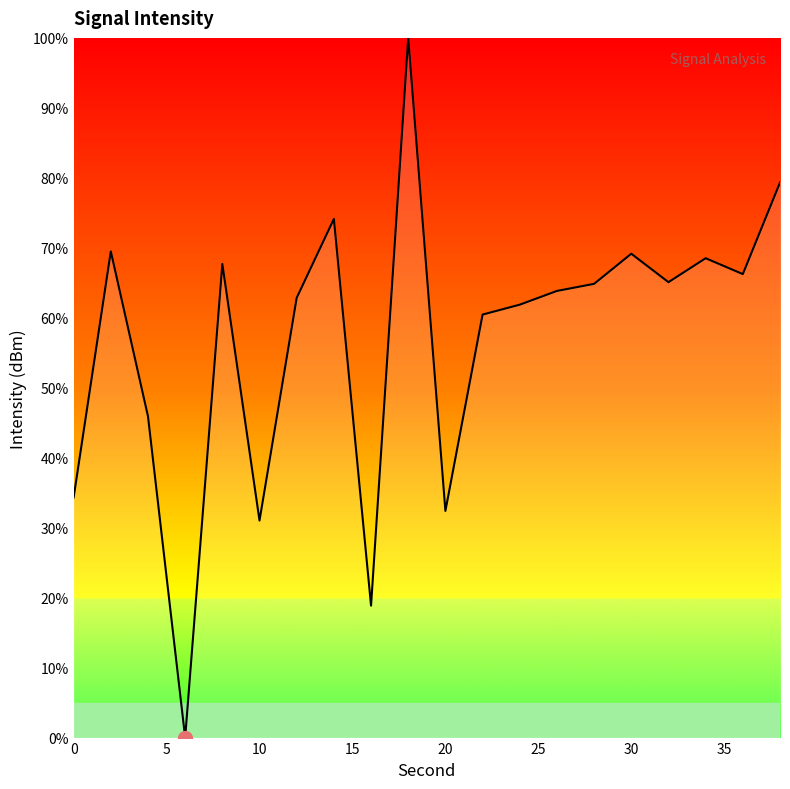

What is the maximum value shown in the chart?

100.0